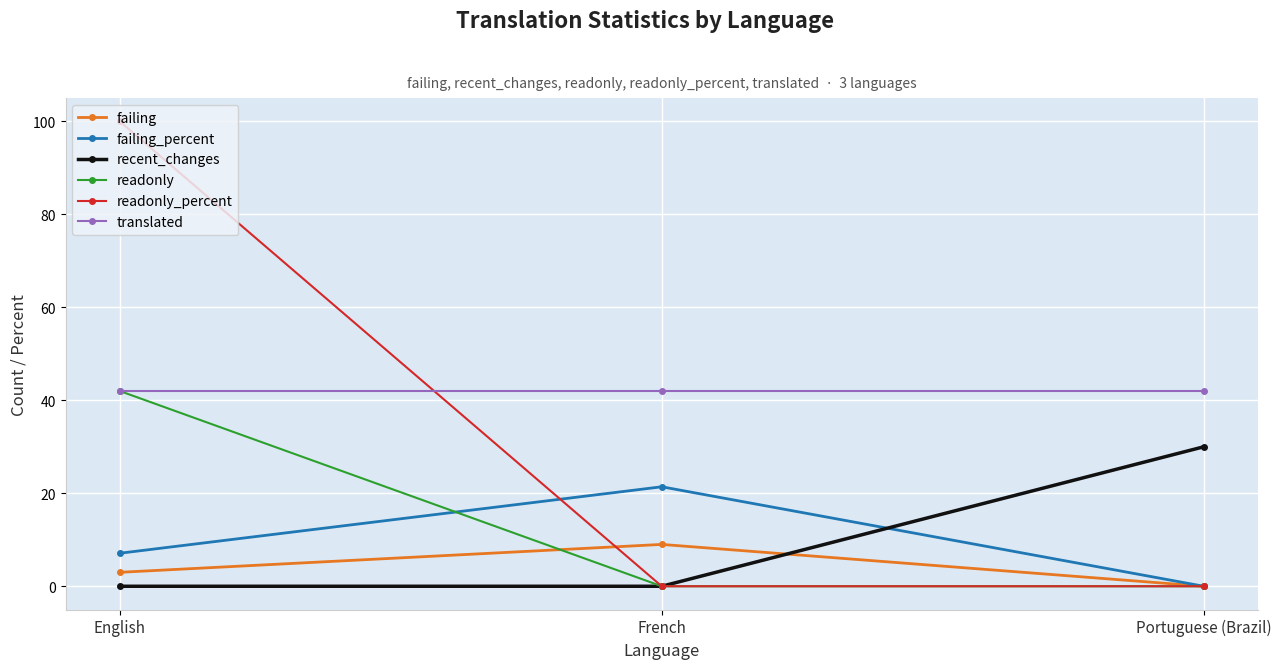

At which label does failing_percent reach its peak?

French